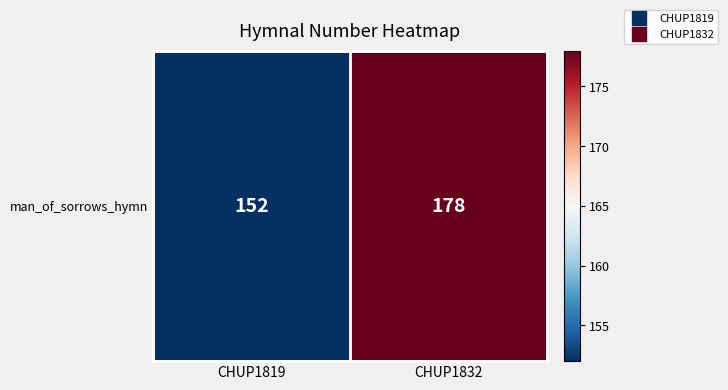

What is the average value?

165